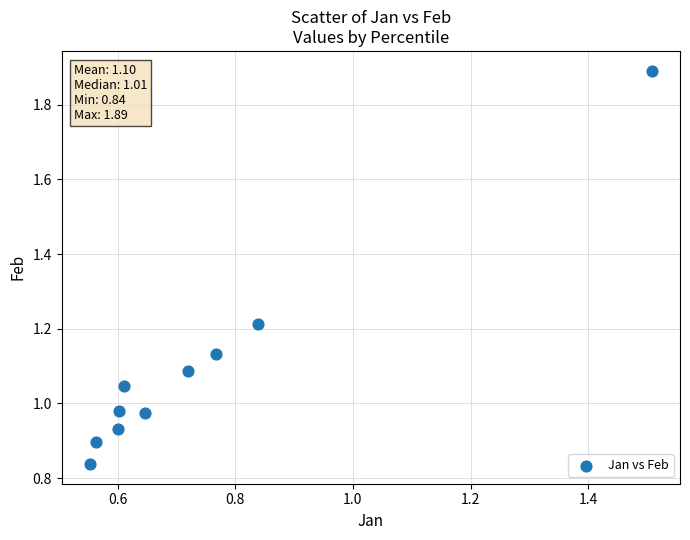

What is the average X value?

0.7